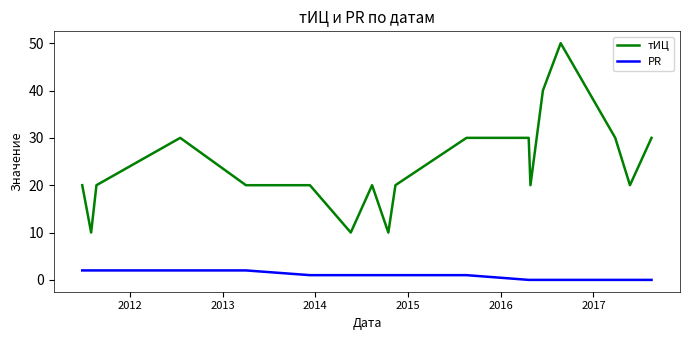

Which series has the largest total across all categories?

тИЦ